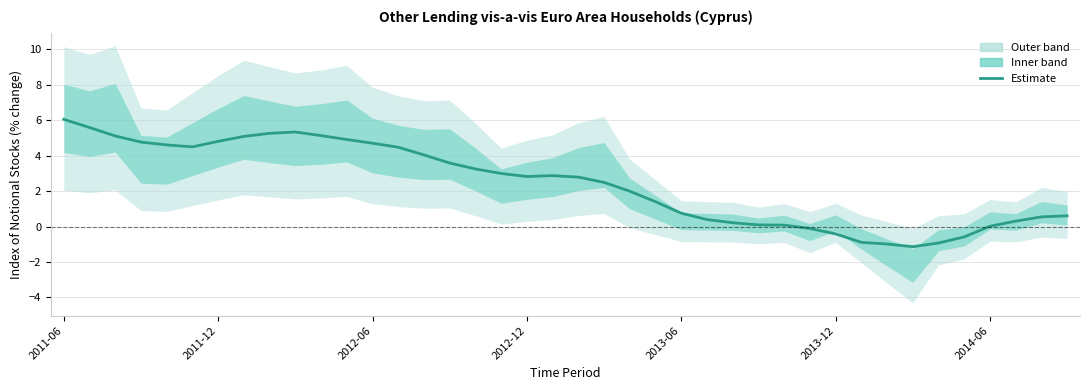

List the labels in order of value, largest first.

2011-06, 2011-07, 2012-03, 2012-02, 2012-04, 2011-08, 2012-01, 2012-05, 2011-12, 2011-09, 2012-06, 2011-10, 2011-11, 2012-07, 2012-08, 2012-09, 2012-10, 2012-11, 2013-01, 2012-12, 2013-02, 2013-03, 2013-04, 2013-05, 2013-06, 2014-09, 2014-08, 2013-07, 2014-07, 2013-08, 2013-09, 2013-10, 2014-06, 2013-11, 2013-12, 2014-05, 2014-01, 2014-04, 2014-02, 2014-03